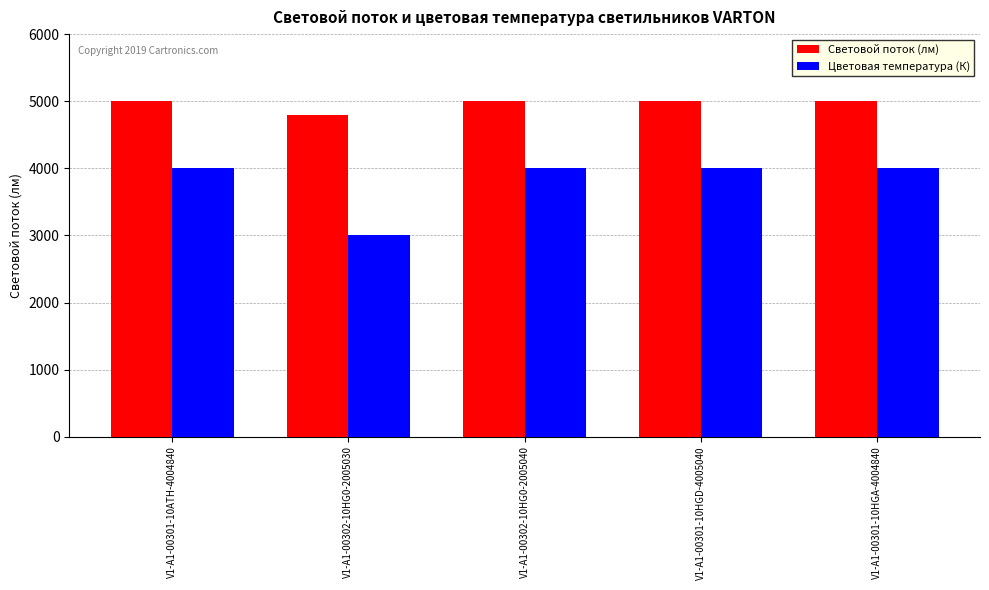

Is the value of Цветовая температура (К) at V1-A1-00302-10HG0-2005040 greater than the value of Световой поток (лм) at V1-A1-00301-10ATH-4004840?

No